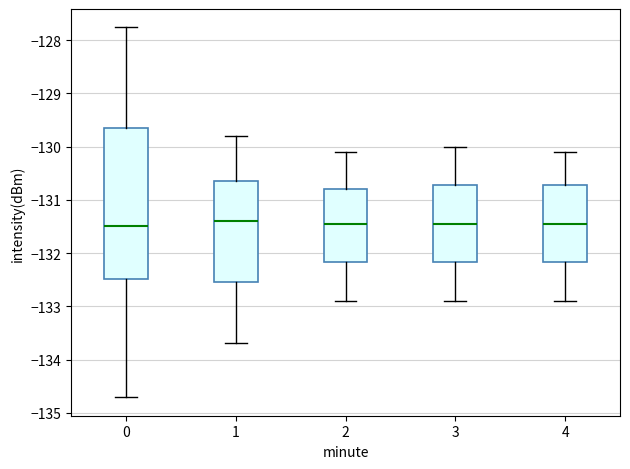

Reading left to right, read every box against the y-axis: the position of its median line, the range the box covers, and the ends of its whiskers. The values are not printed on the chart, so give them approximately, as read against the axis.

0: median -131.5, box -132.5 to -129.7, whiskers -134.7 to -127.8
1: median -131.4, box -132.5 to -130.6, whiskers -133.7 to -129.8
2: median -131.4, box -132.2 to -130.8, whiskers -132.9 to -130.1
3: median -131.4, box -132.2 to -130.7, whiskers -132.9 to -130.0
4: median -131.4, box -132.2 to -130.7, whiskers -132.9 to -130.1